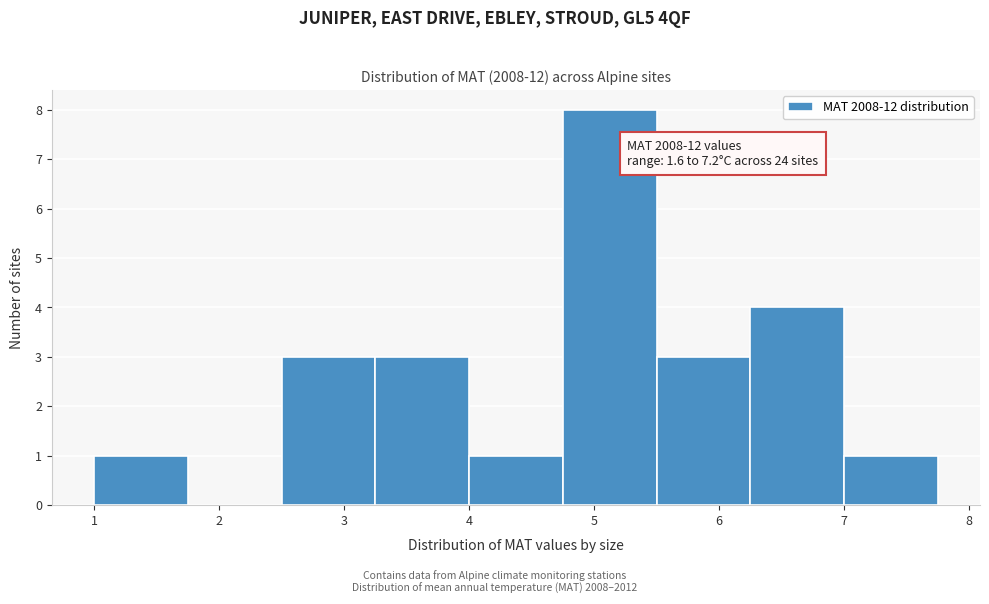

Which range on the x-axis has the tallest bar?

4.75 to 5.50